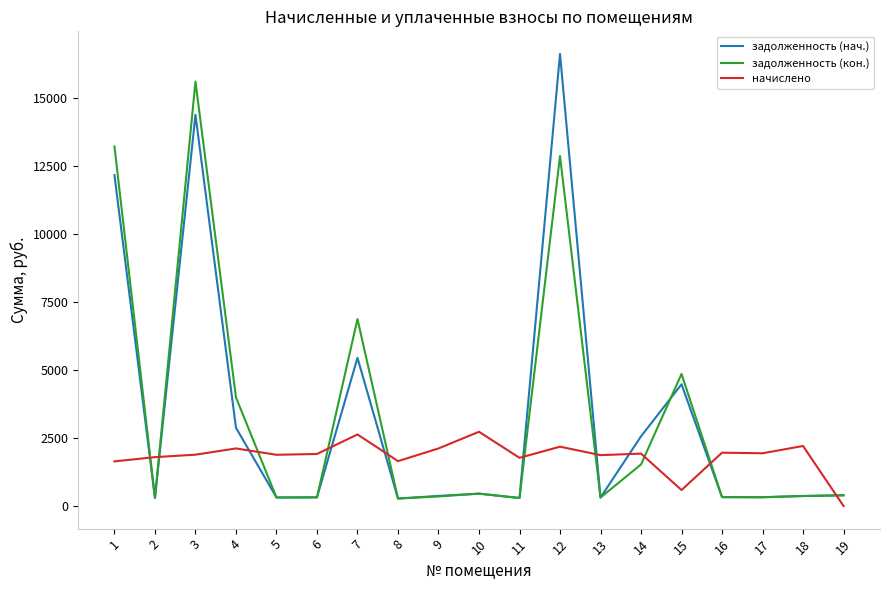

The value of начислено at 9 is 2116.8. True or false?

True